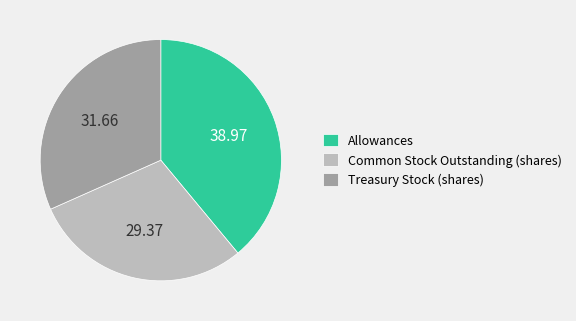

Rank the categories by value from highest to lowest.

Allowances, Treasury Stock (shares), Common Stock Outstanding (shares)